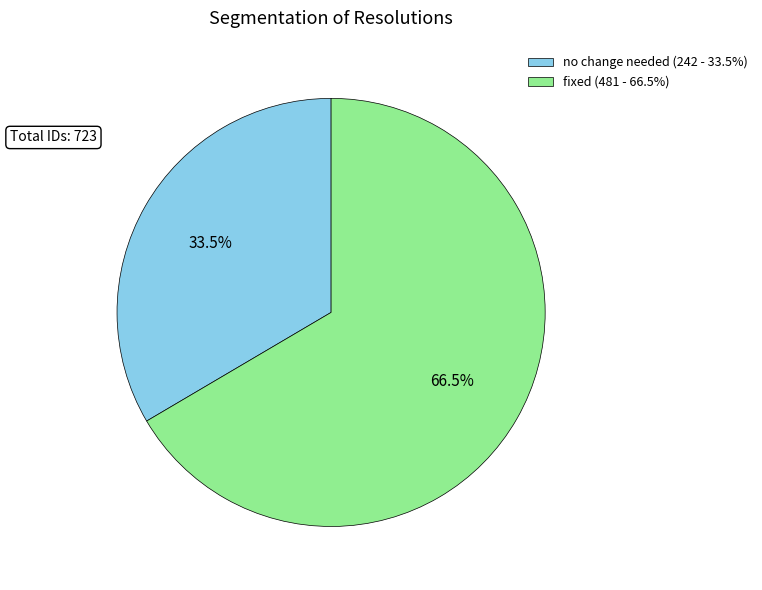

Which slice is the smallest?

no change needed (242 - 33.5%)